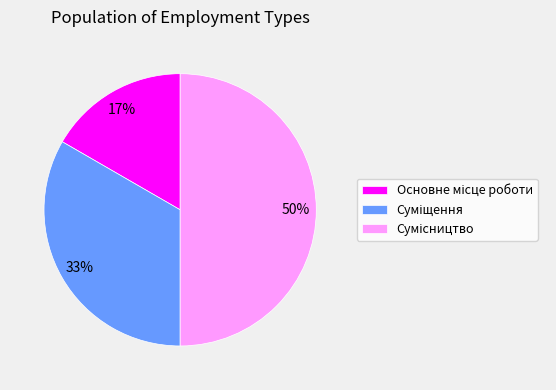

To the nearest percent, what is the difference between the largest and smallest slice percentages?

33%